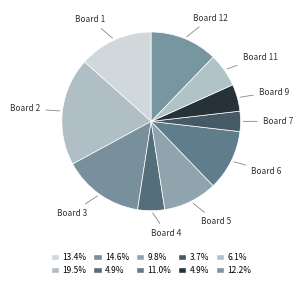

What is the smallest slice in the pie chart?

Board 7